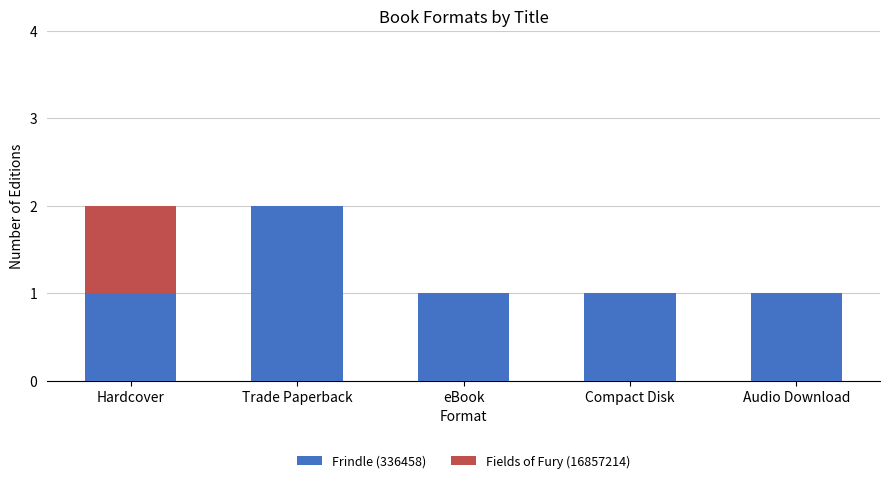

Are the bars grouped side by side (vs. stacked)?

No